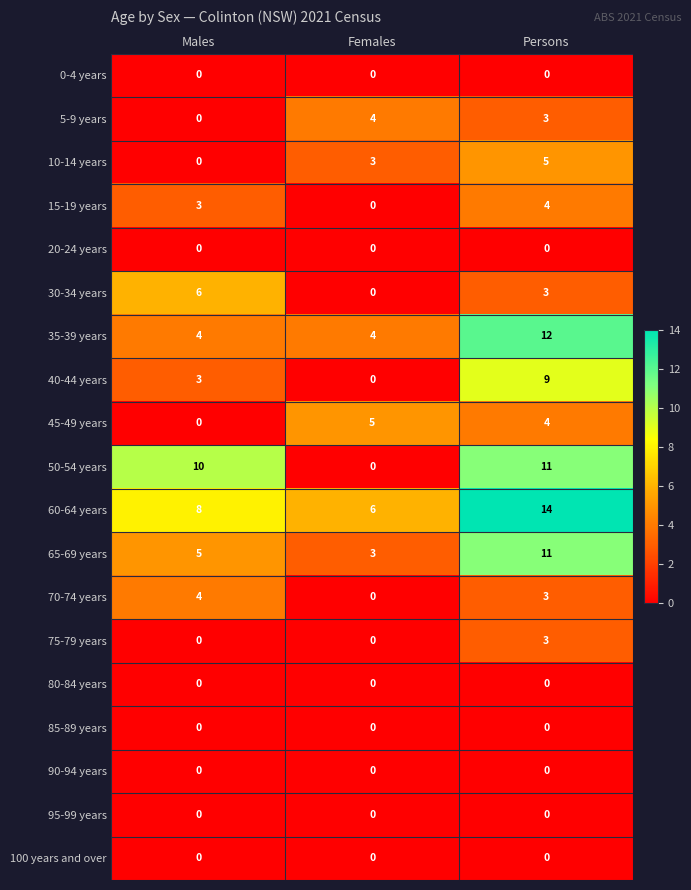

Which series has the widest spread of values?

50-54 years